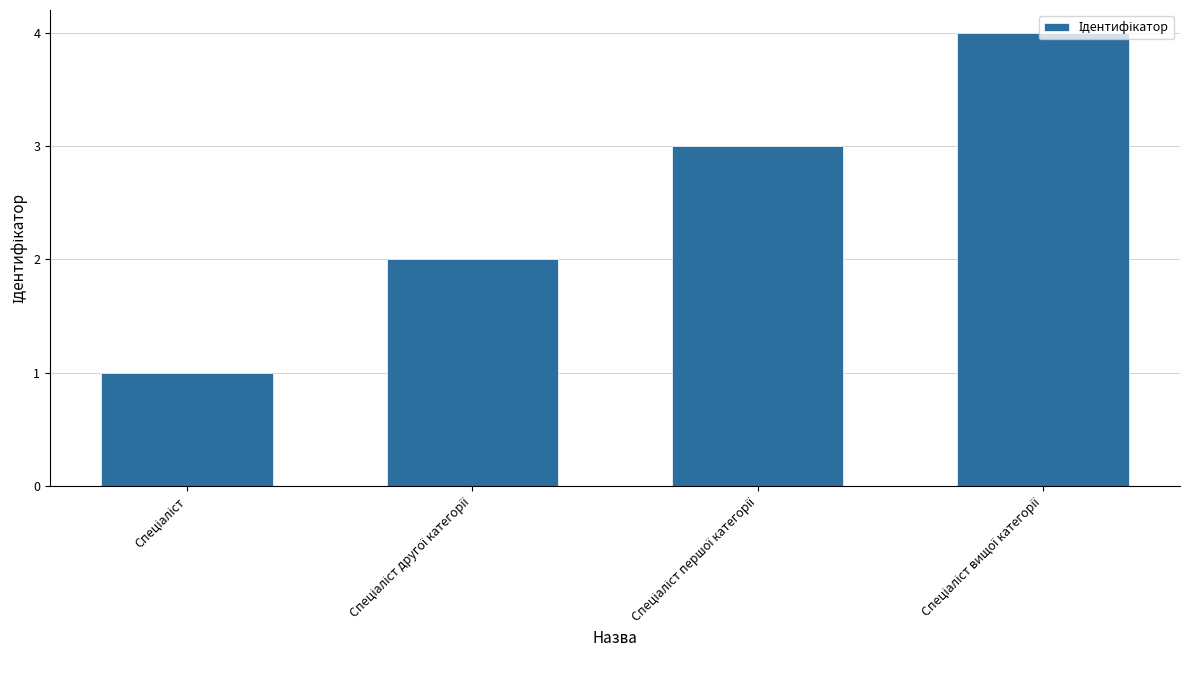

What is the sum of all values?

10